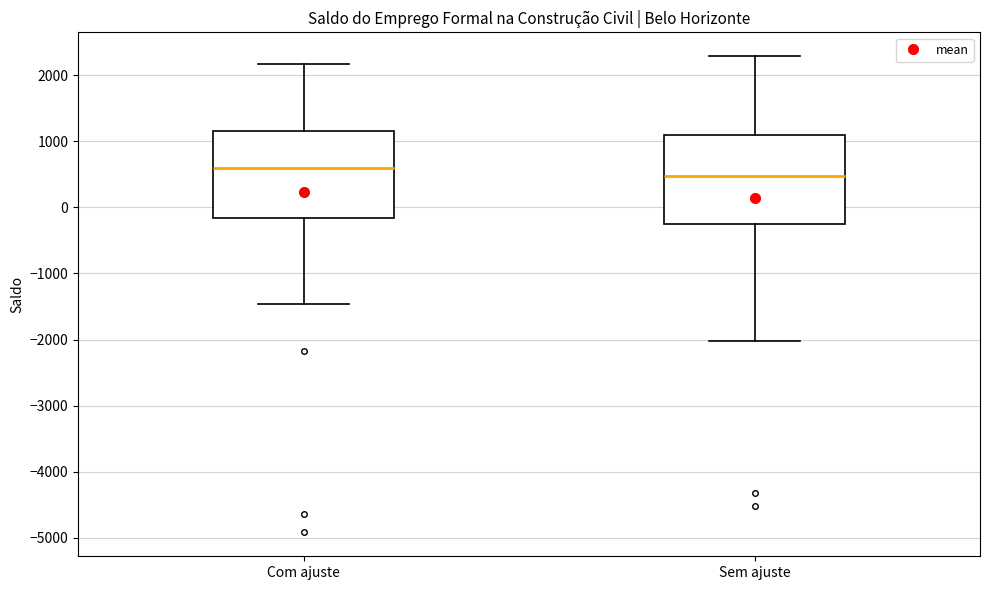

Reading left to right, read every box against the y-axis: the position of its median line, the range the box covers, and the ends of its whiskers. The values are not printed on the chart, so give them approximately, as read against the axis.

Com ajuste: median 600, box -200 to 1200, whiskers -1500 to 2200
Sem ajuste: median 500, box -200 to 1100, whiskers -2000 to 2300